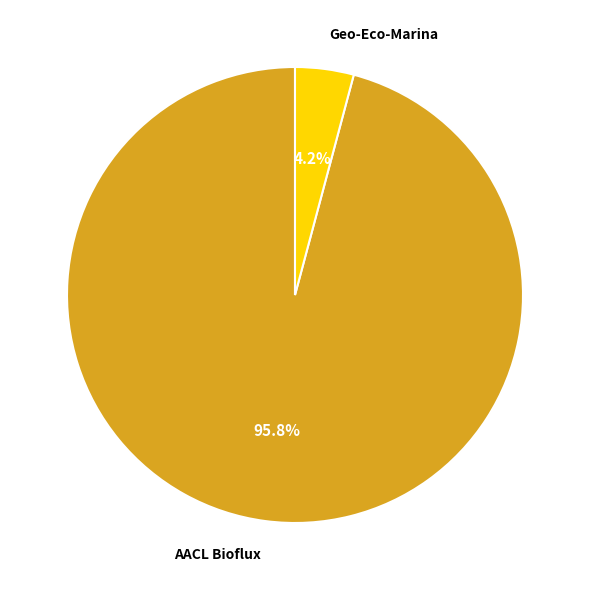

What percentage is the Geo-Eco-Marina slice, to the nearest percent?

4%